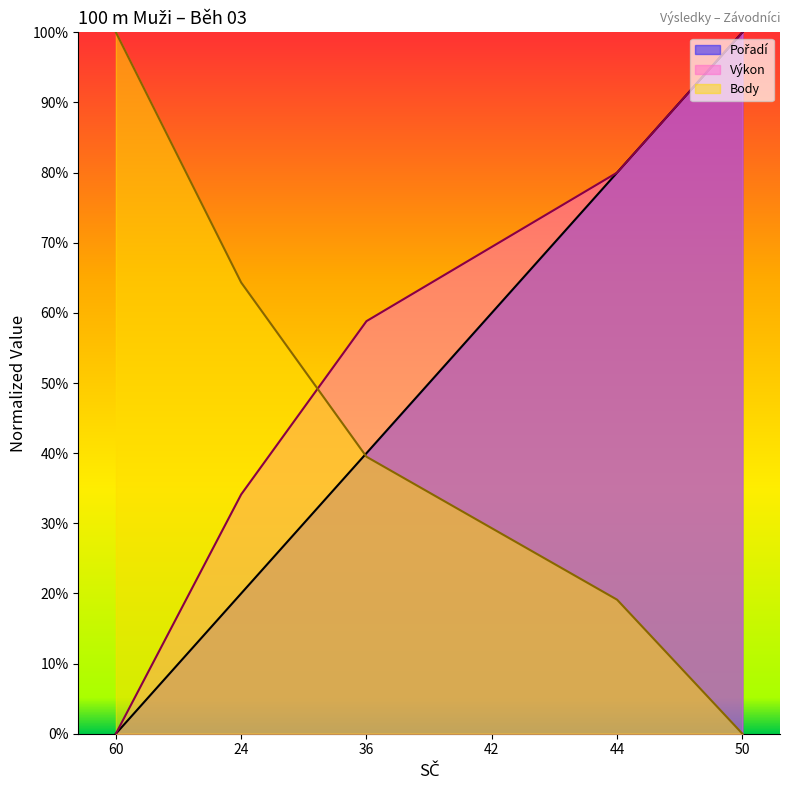

List the series in order of their overall mean, highest first.

Výkon, Pořadí, Body